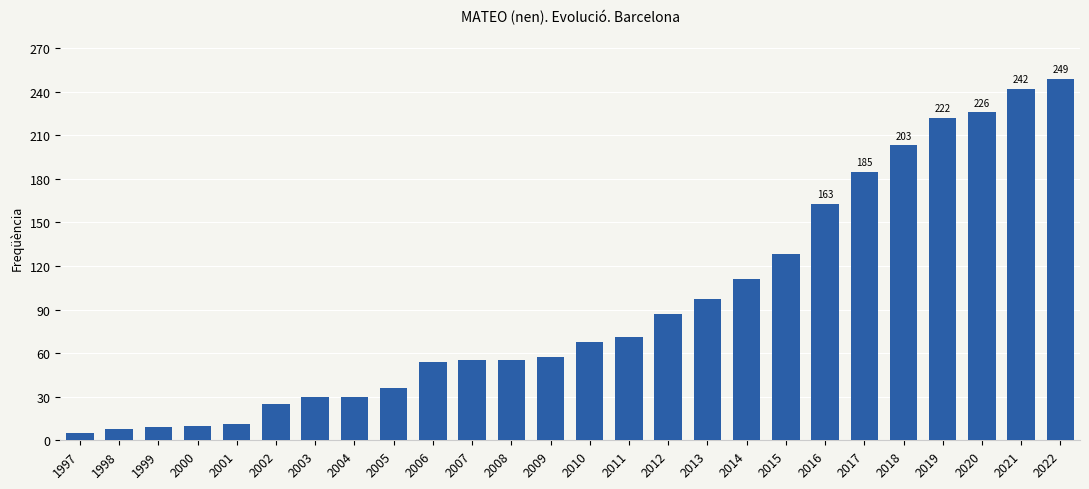

The value at 2022 is 249. True or false?

True